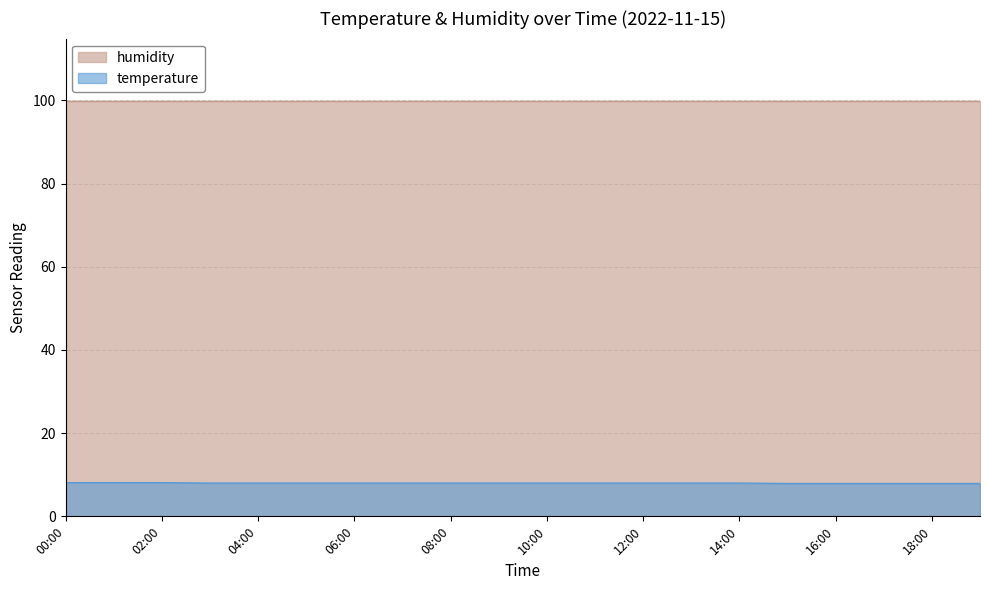

True or false: there are more than 1 points higher than both neighbors.

False